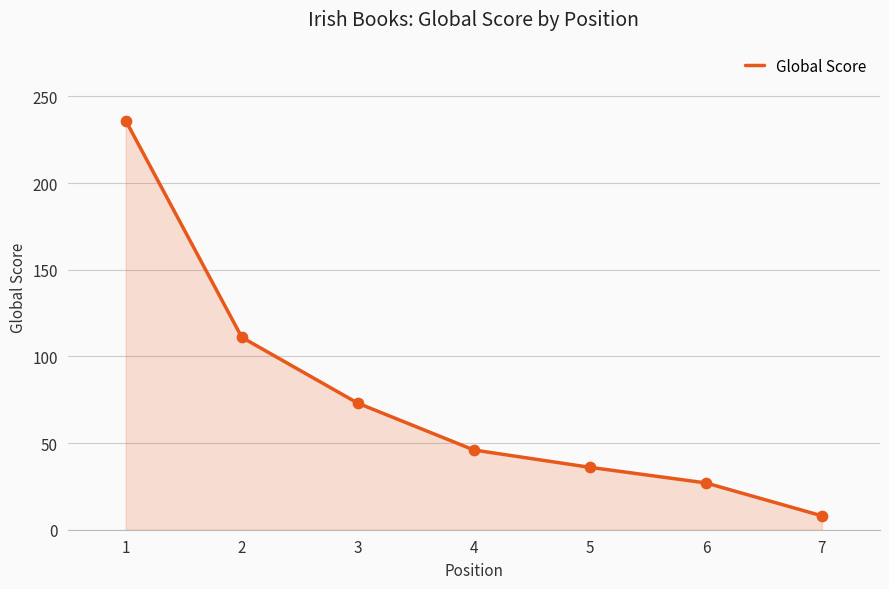

Approximately how many times larger is the value at 7 compared to 3?

0.1